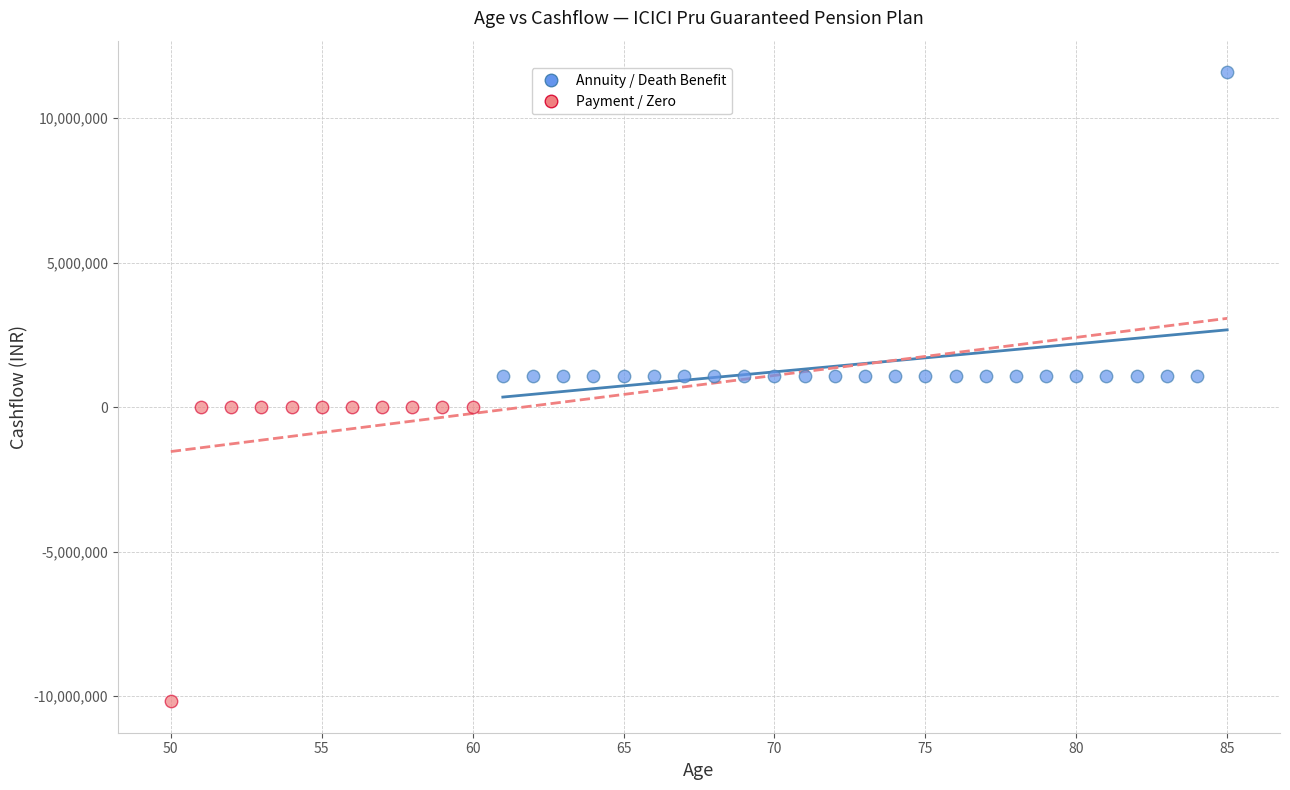

Which series contains the lowest Y value?

Payment / Zero